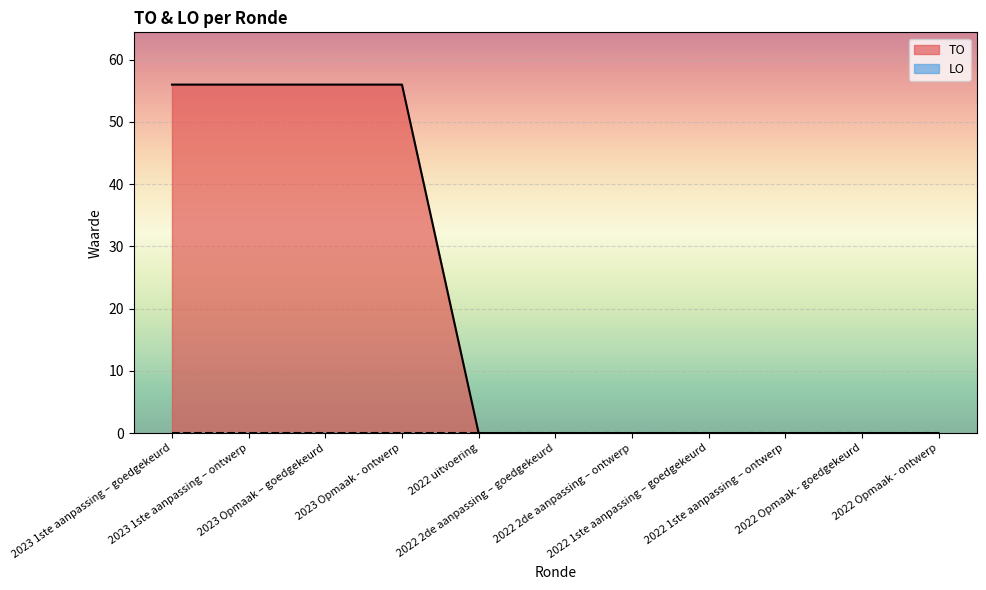

List the labels in order of value, smallest first.

2022 uitvoering, 2022 2de aanpassing – goedgekeurd, 2022 2de aanpassing – ontwerp, 2022 1ste aanpassing – goedgekeurd, 2022 1ste aanpassing – ontwerp, 2022 Opmaak - goedgekeurd, 2022 Opmaak - ontwerp, 2023 1ste aanpassing – goedgekeurd, 2023 1ste aanpassing – ontwerp, 2023 Opmaak – goedgekeurd, 2023 Opmaak - ontwerp